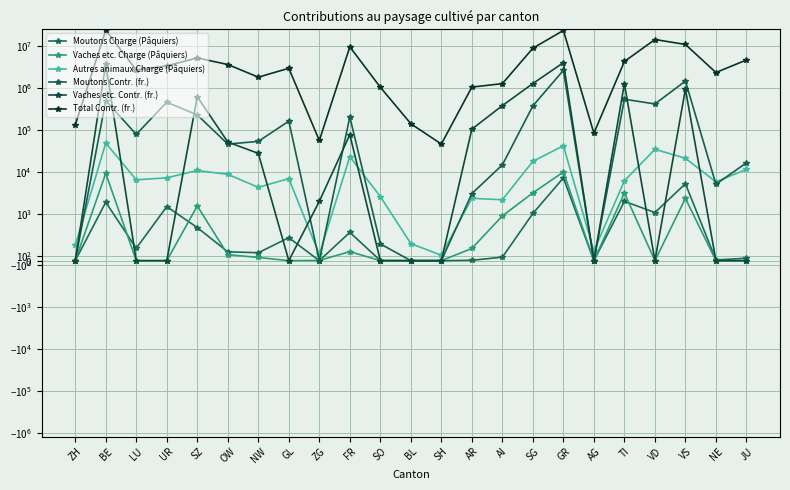

What is the difference between the second highest and second lowest values in the Vaches etc. Charge (Pâquiers) series?

9301